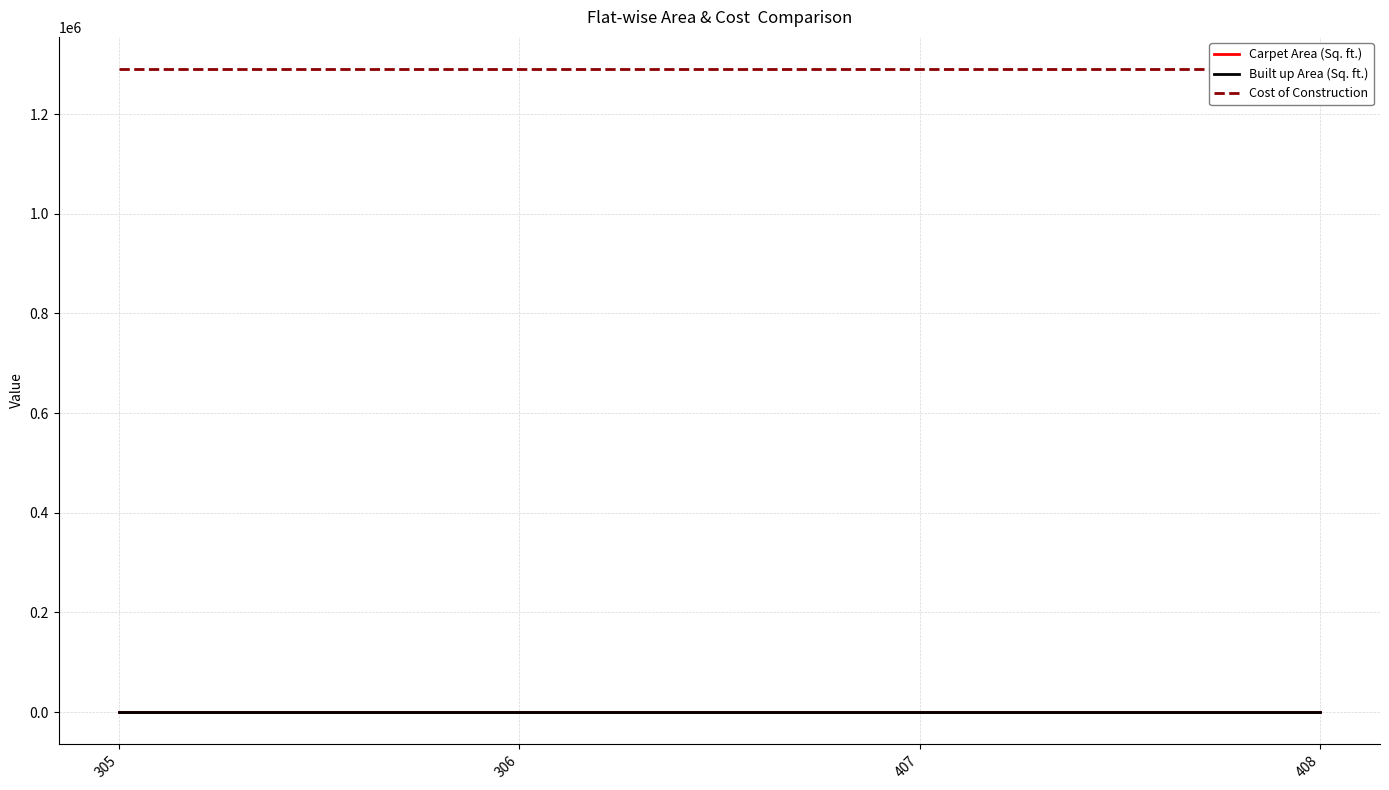

At 306, list the series in order from largest to smallest.

Cost of Construction, Built up Area (Sq. ft.), Carpet Area (Sq. ft.)